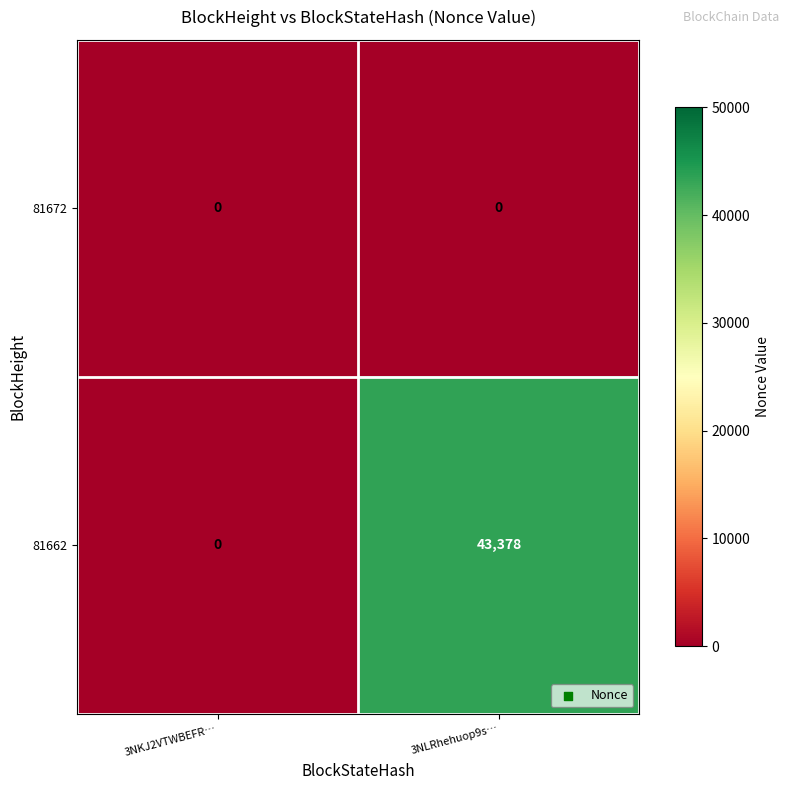

Count the number of data series in this chart.

2